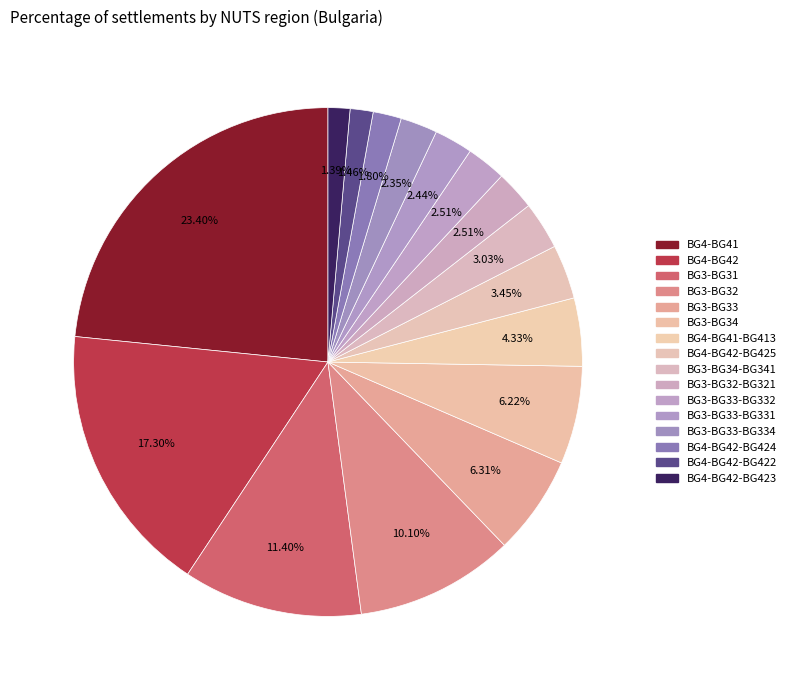

True or false: BG3-BG31 accounts for 6% of the total.

False